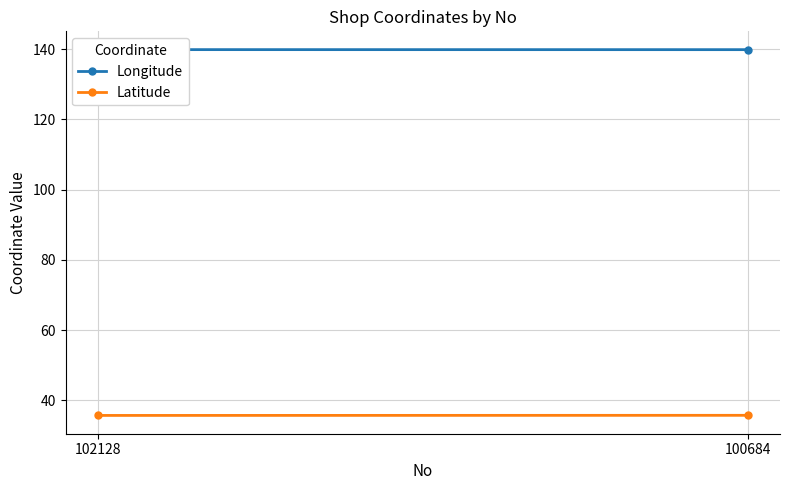

What is the maximum value shown in the chart?

139.9